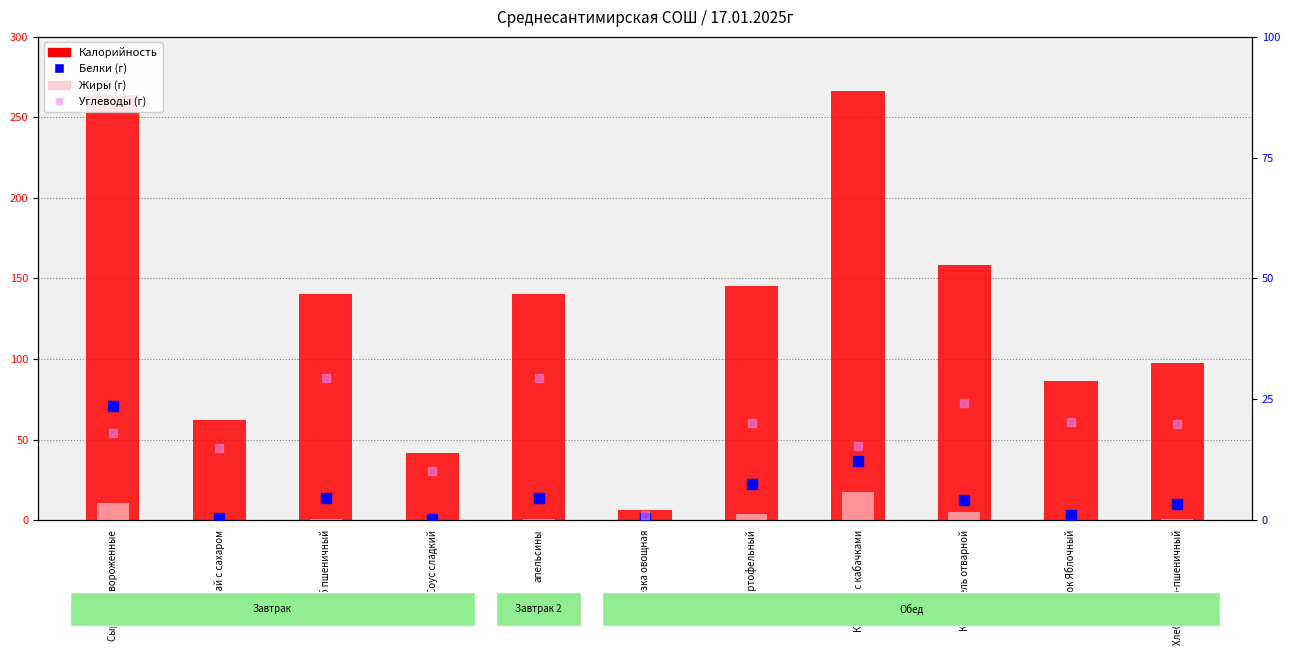

Which series reaches the maximum Y coordinate?

Калорийность